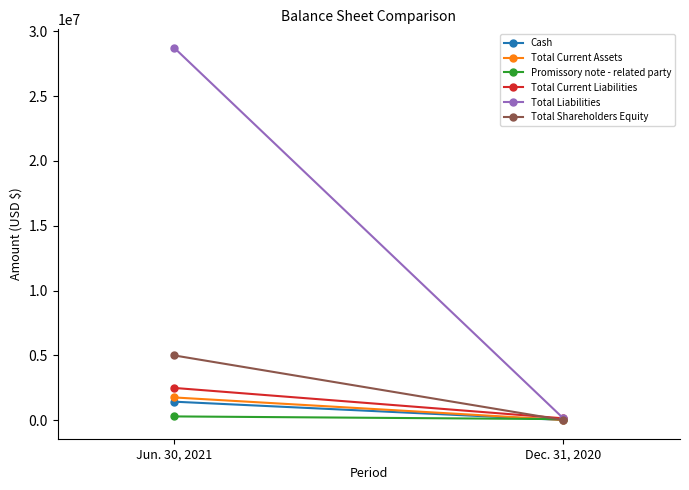

What is the difference between the maximum and minimum values in the Promissory note - related party series?

209348